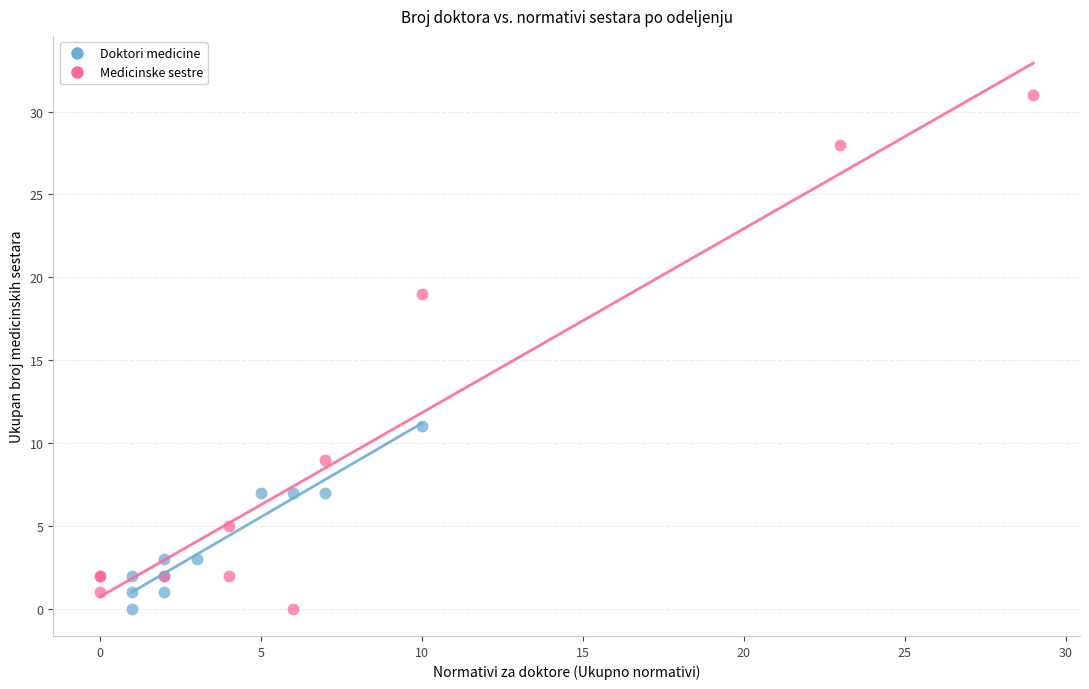

Which series has the widest spread of Y values?

Medicinske sestre